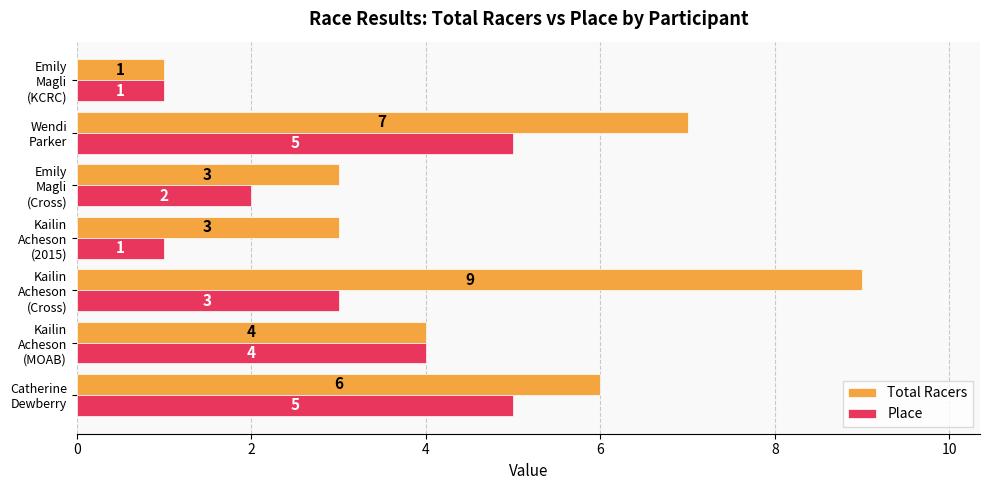

How many distinct data groups are displayed?

2